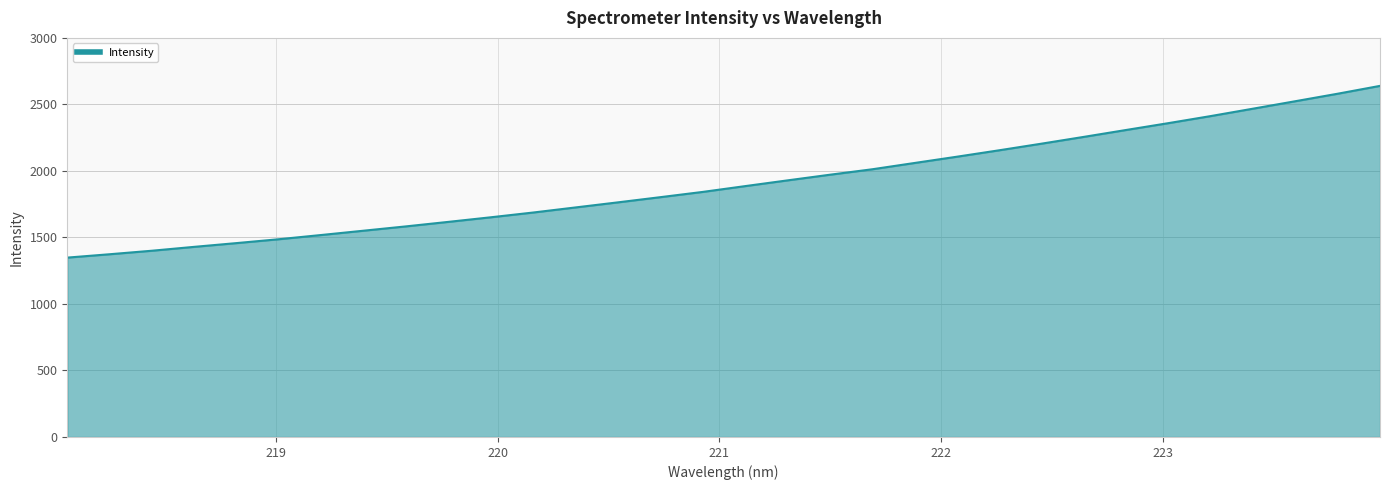

What is the maximum value shown in the chart?

2639.3